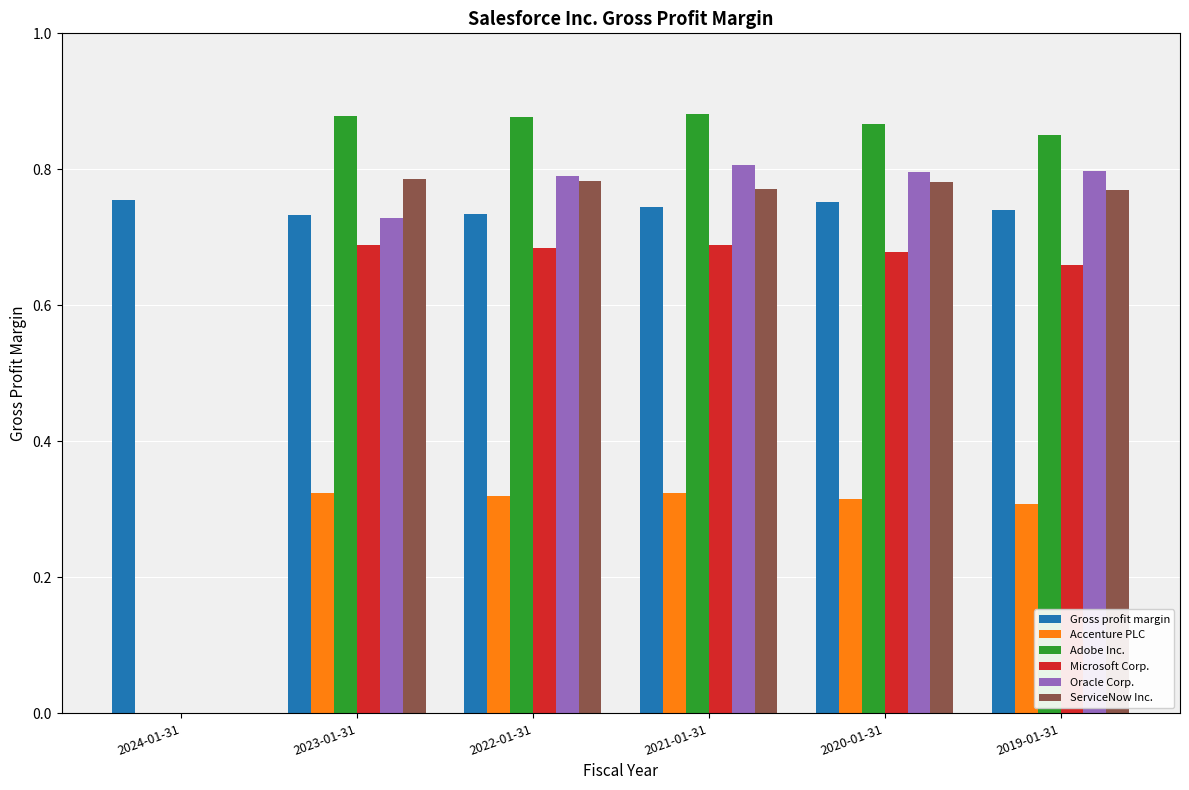

What is the total value across all series at 2019-01-31?

4.1